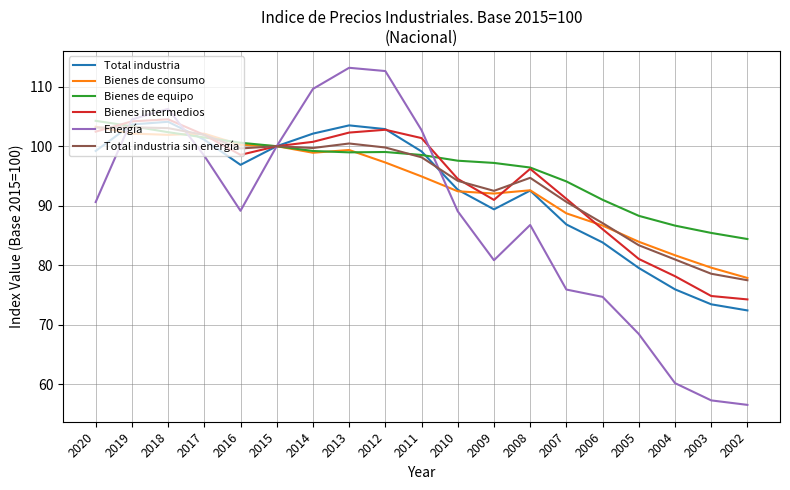

How many distinct data groups are displayed?

6